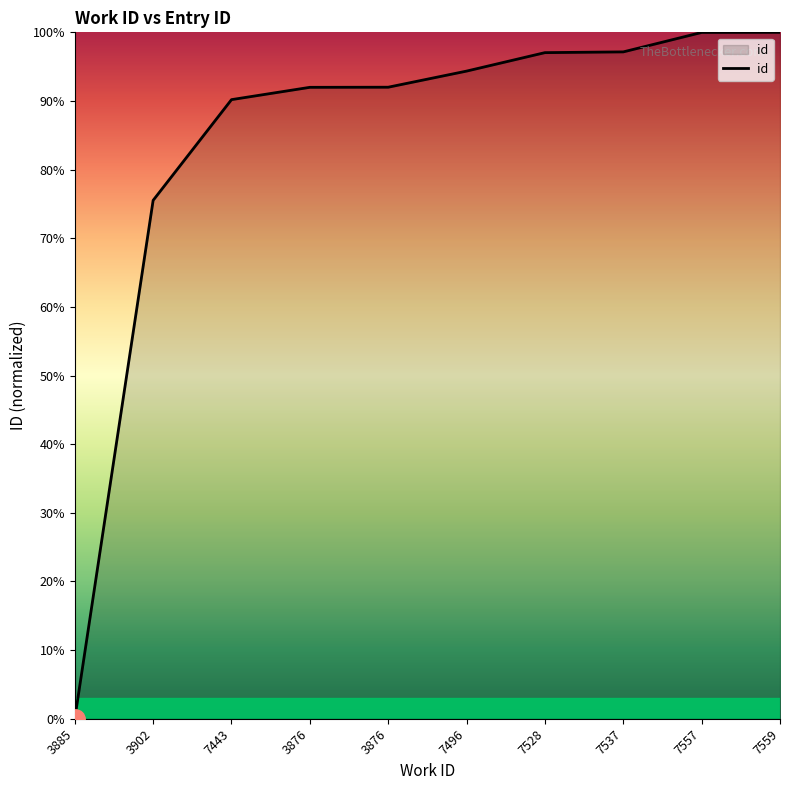

Rank the categories by value from highest to lowest.

7559, 7557, 7537, 7528, 7496, 3876, 3876, 7443, 3902, 3885